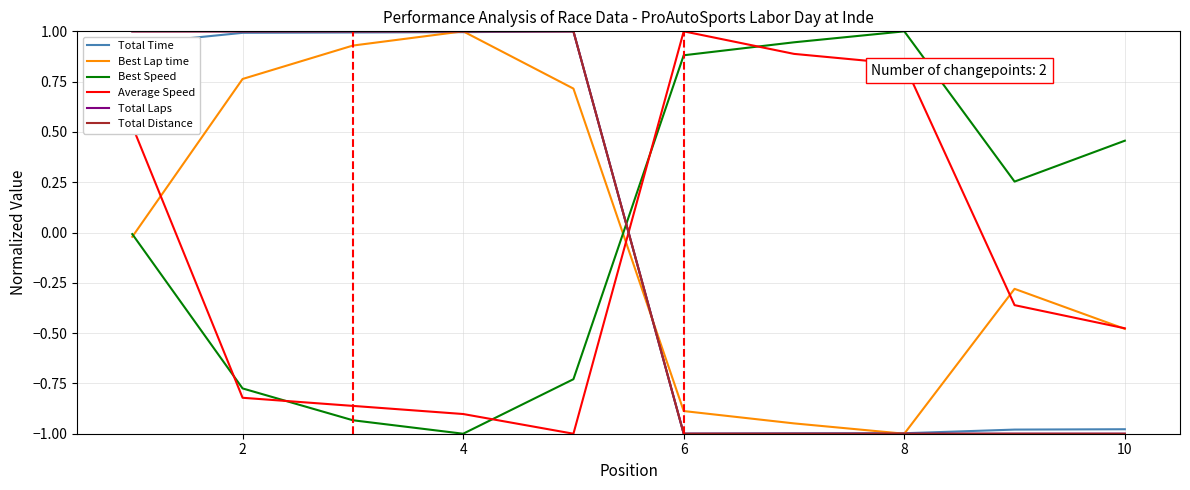

Does the chart have visible grid lines?

Yes